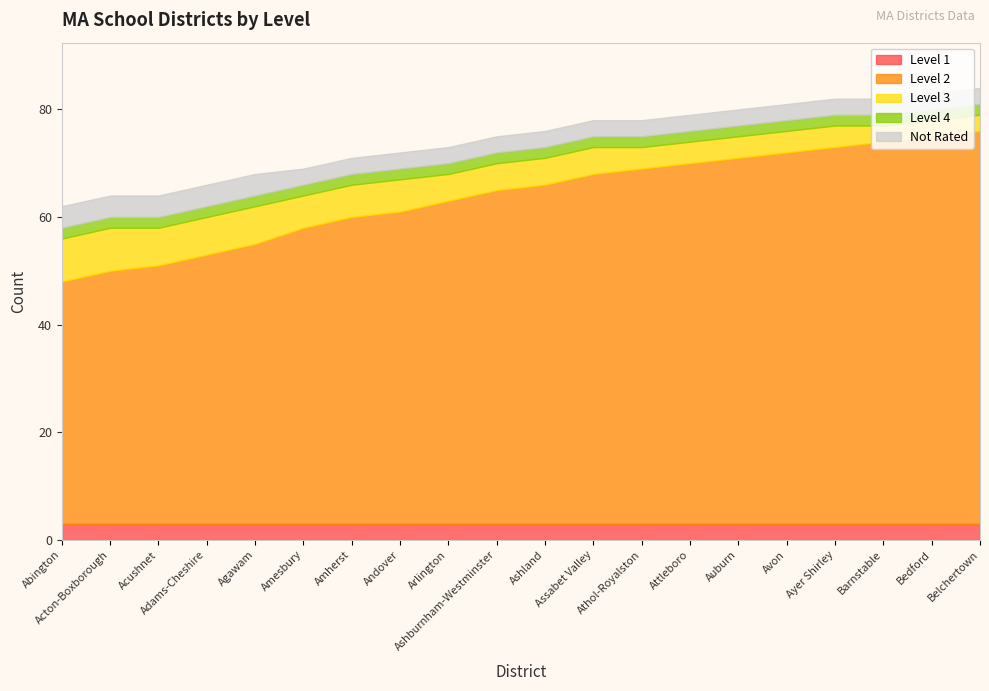

Rank the series at Amherst from lowest to highest value.

Level 4, Level 1, Not Rated, Level 3, Level 2